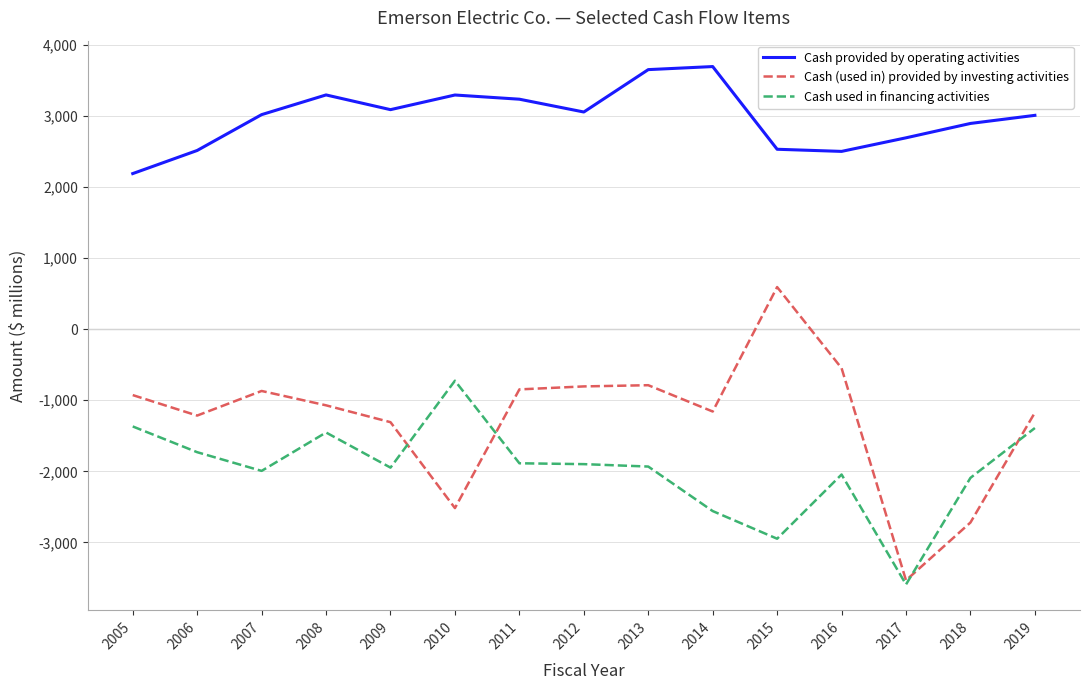

What is the sum of the Cash used in financing activities values at 2010 and 2012?

-2625